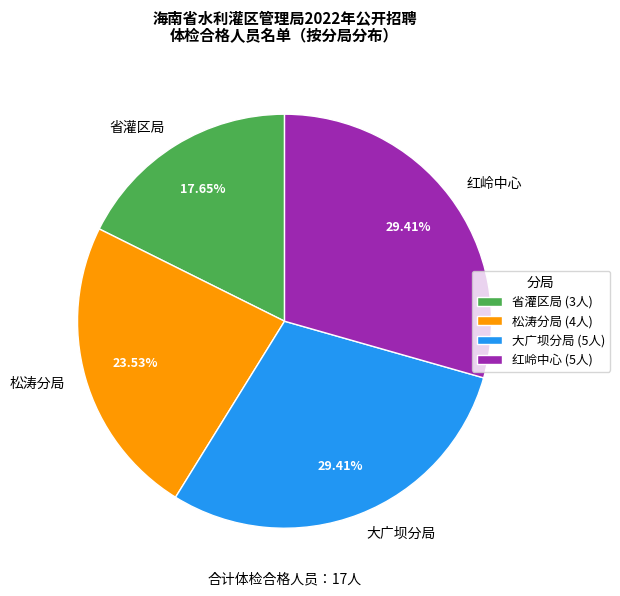

Does any single category account for the majority?

No